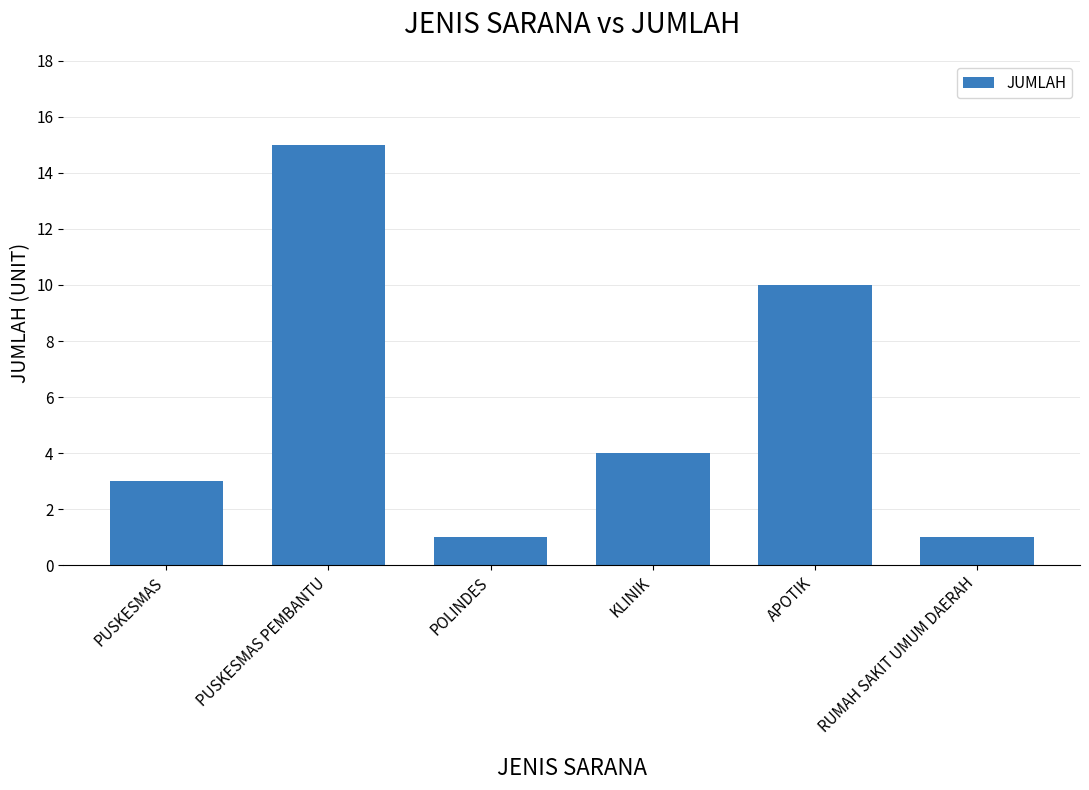

How many series are shown in this chart?

1